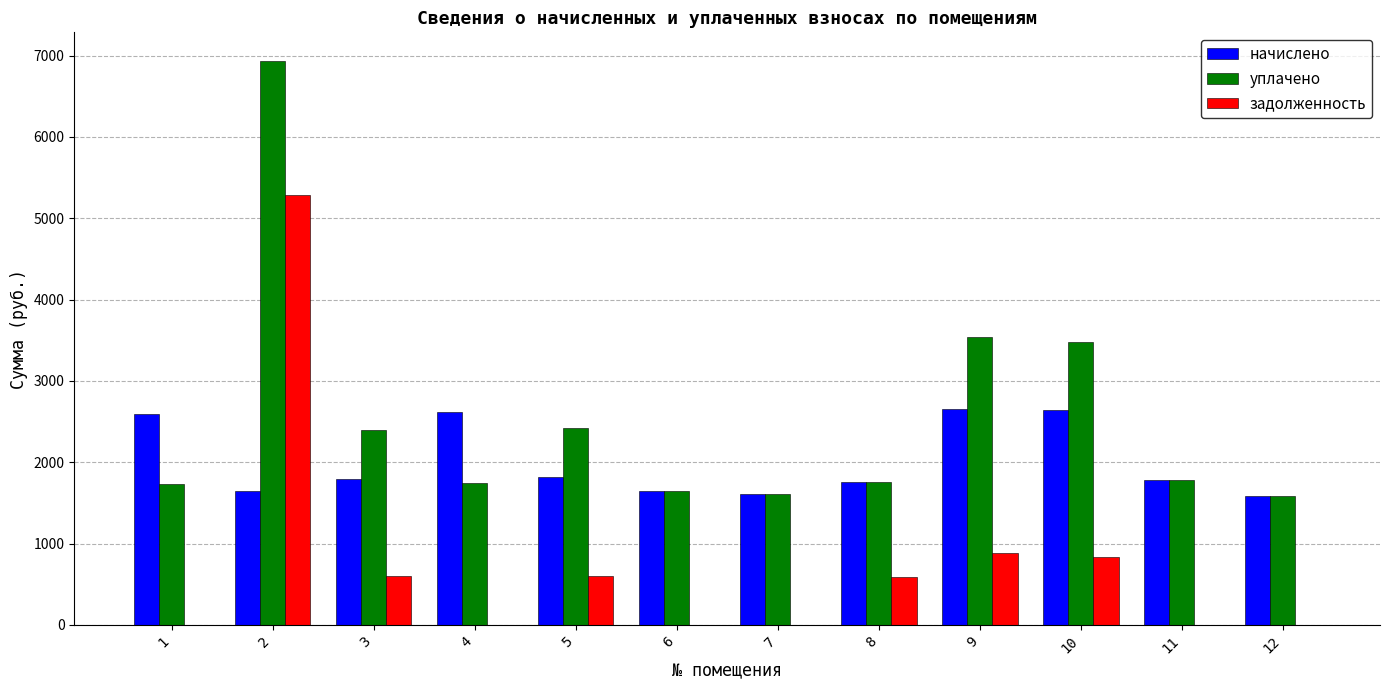

What is the total value across all series at 6?

3299.4